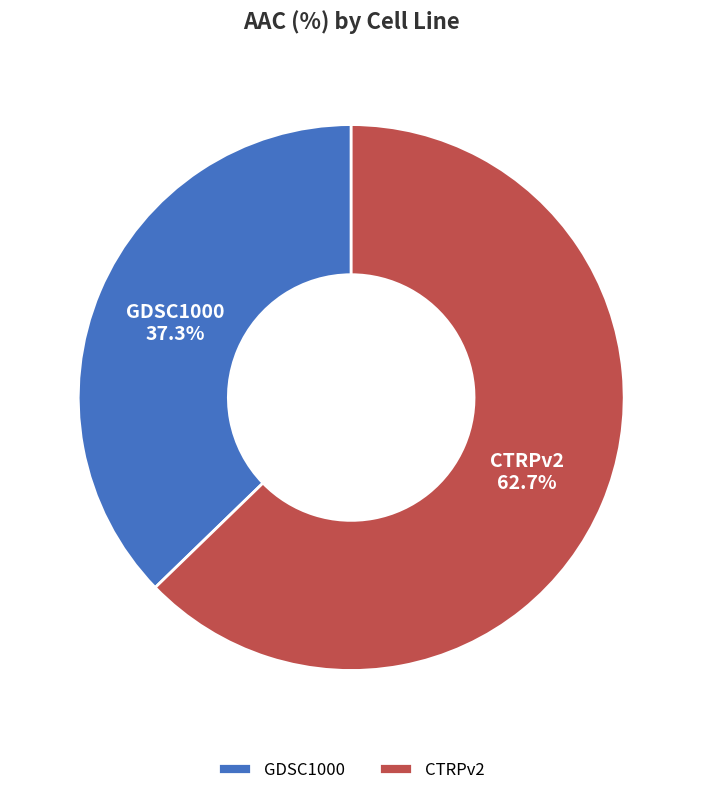

How many slices are in this pie chart?

2